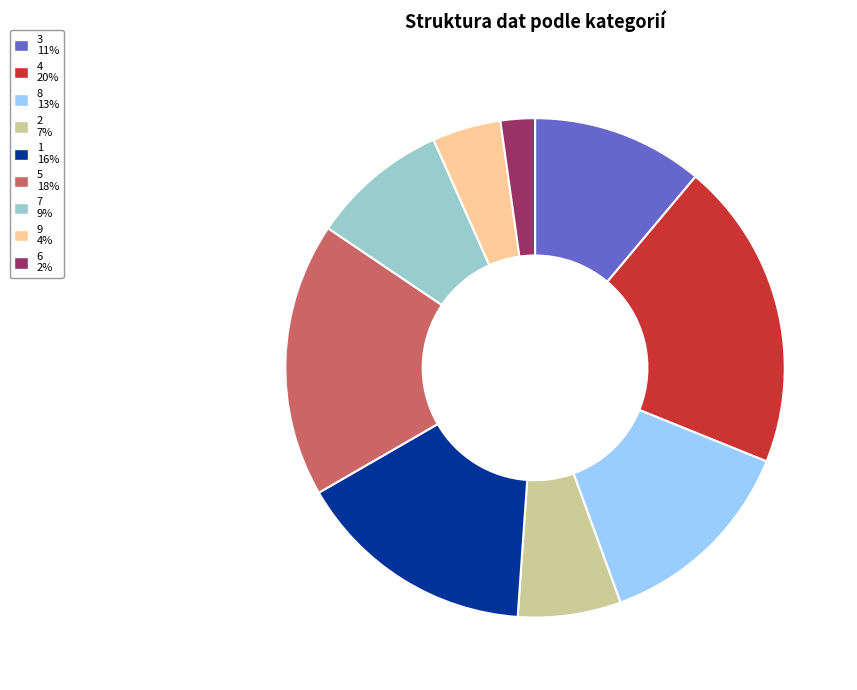

Which slice is the largest?

4